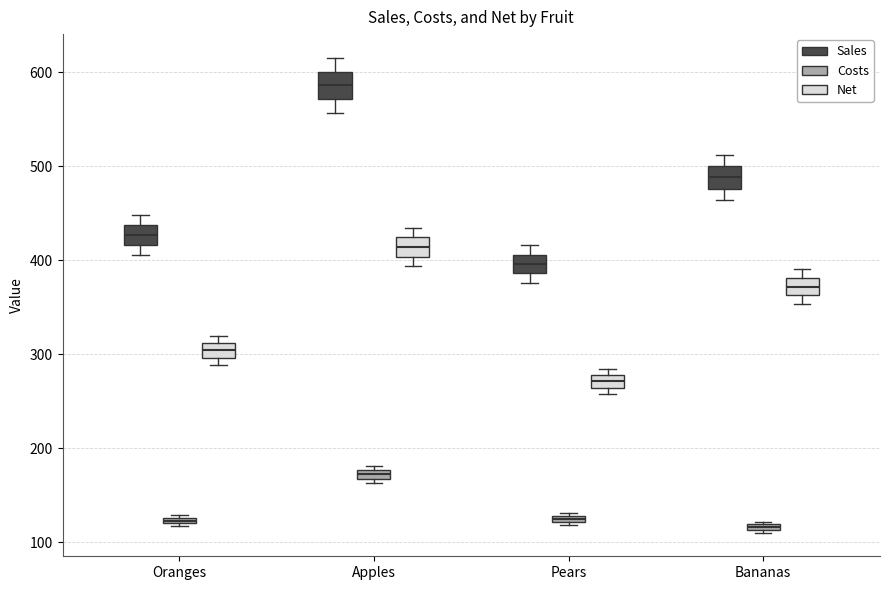

Where is the lower edge of the box for Oranges (Costs) on the y-axis? The values are not printed on the chart, so give them approximately, as read against the axis.

120